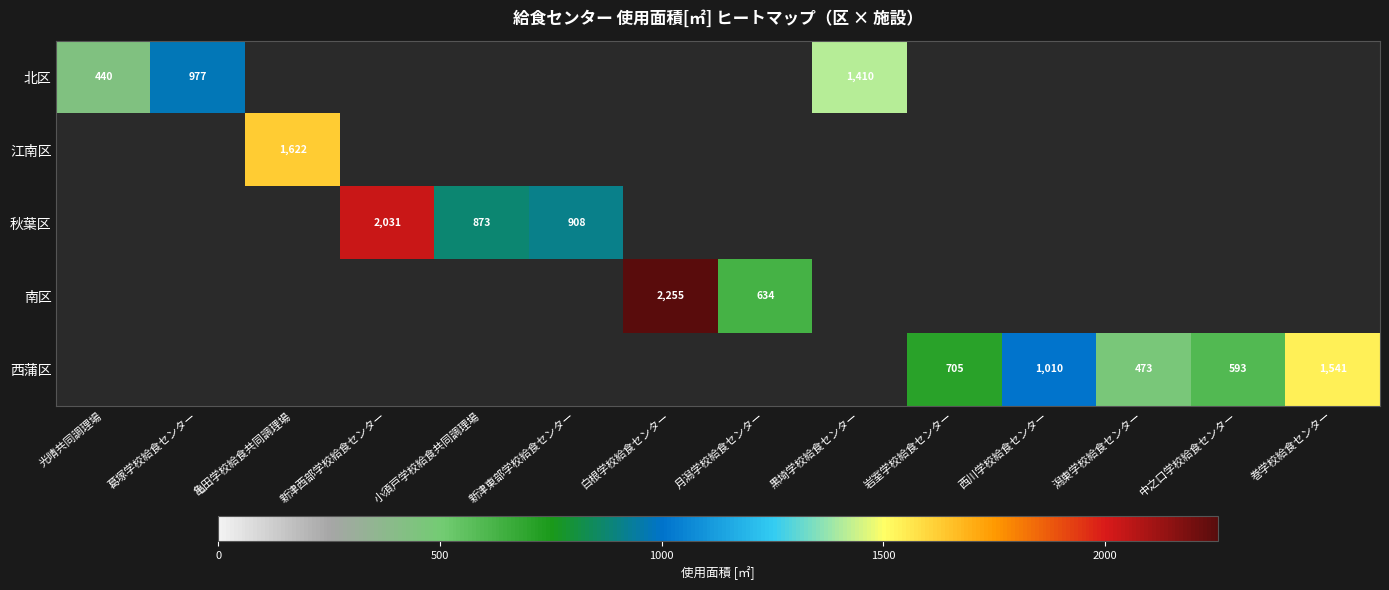

Which category has the highest value across all series?

白根学校給食センター